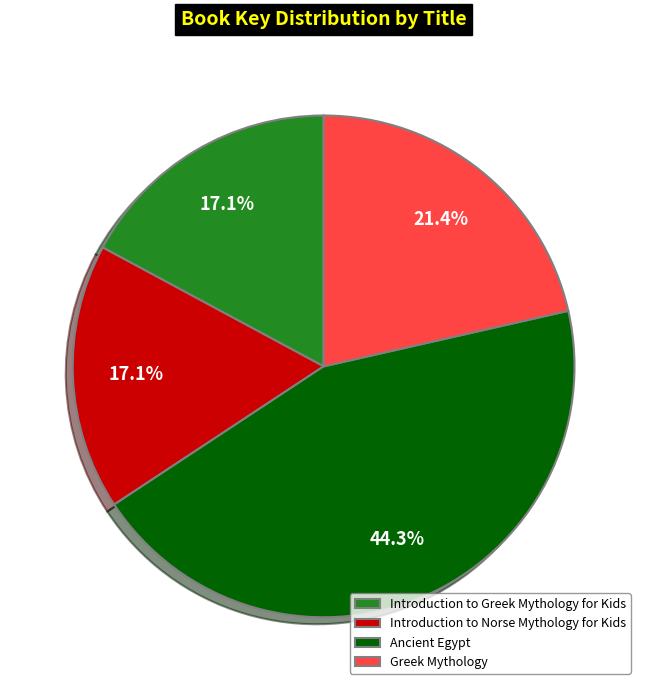

Count the number of slices in the pie.

4